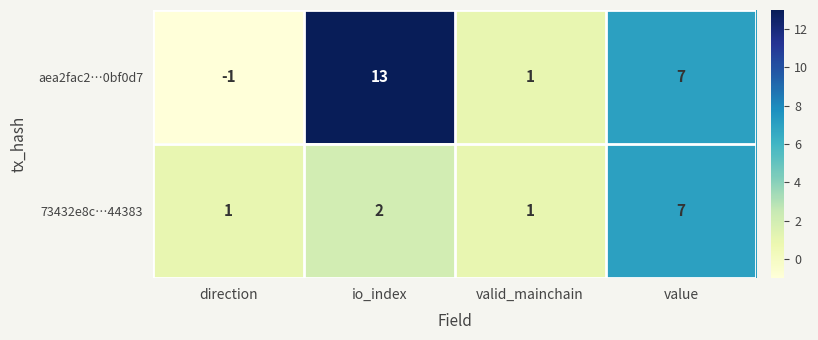

The 73432e8c…44383 series shows 7 at value. True or false?

True